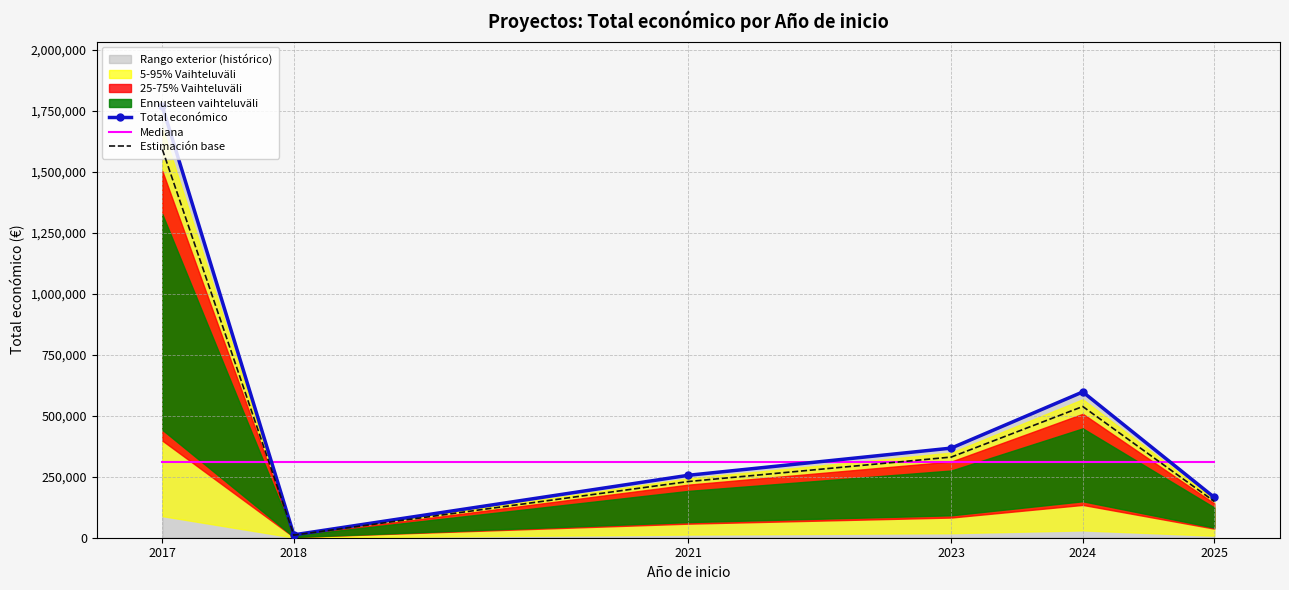

How many data points does each series have?

6